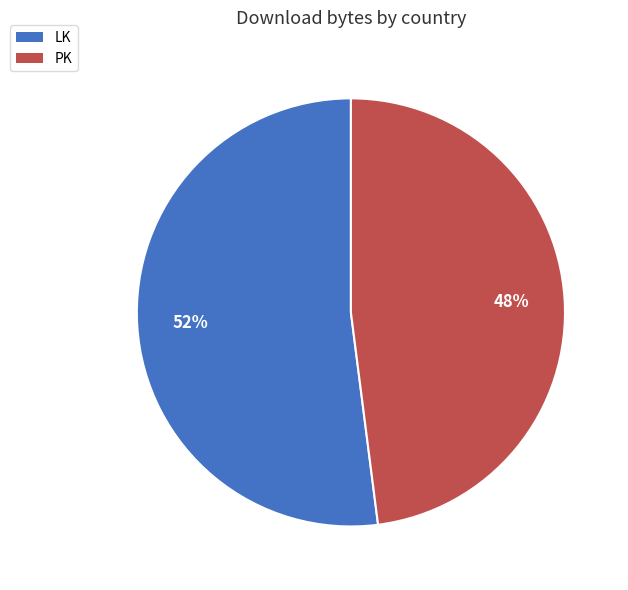

Do PK and LK together represent more than half of the pie?

Yes